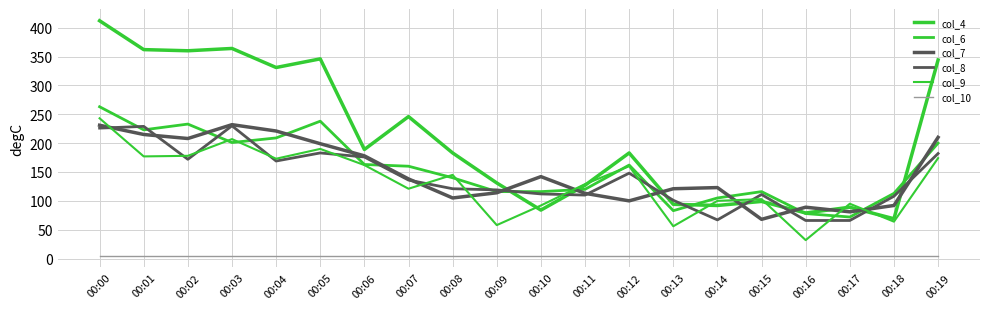

Is this an area chart (filled region under the line)?

No